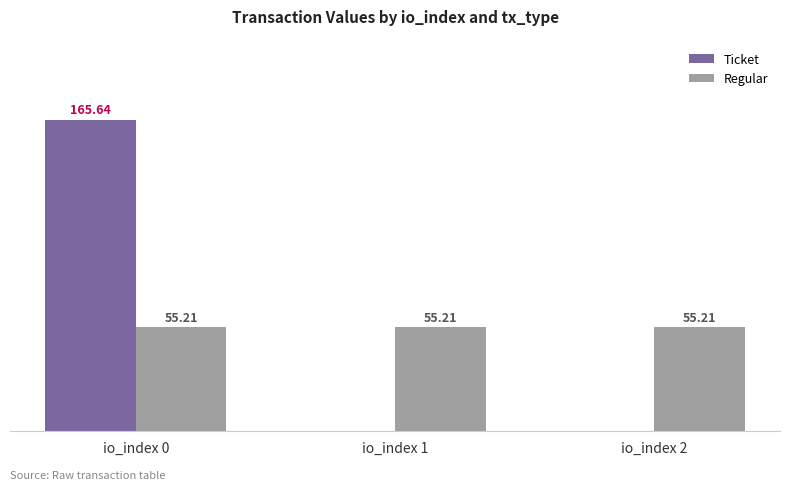

At which category is the sum across all series the highest?

io_index 0